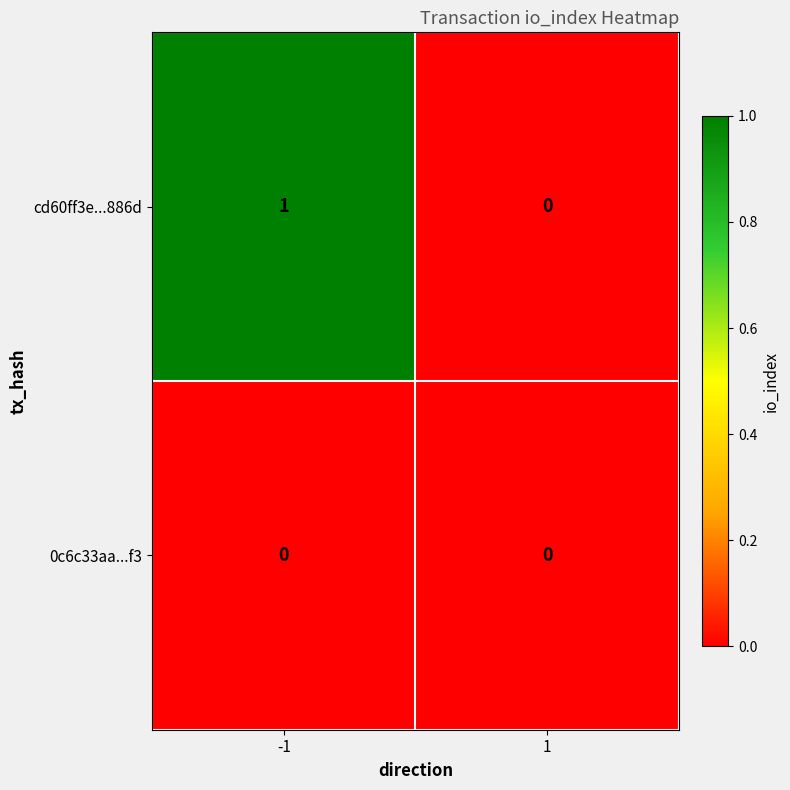

Reading right to left, what are all the values shown in this chart?

cd60ff3e...886d: 1=0	-1=1
0c6c33aa...f3: 1=0	-1=0